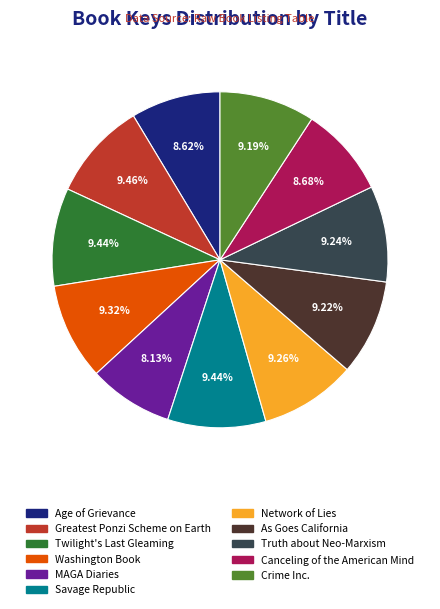

Combined, what portion of the pie is Savage Republic and Network of Lies?

18.7%